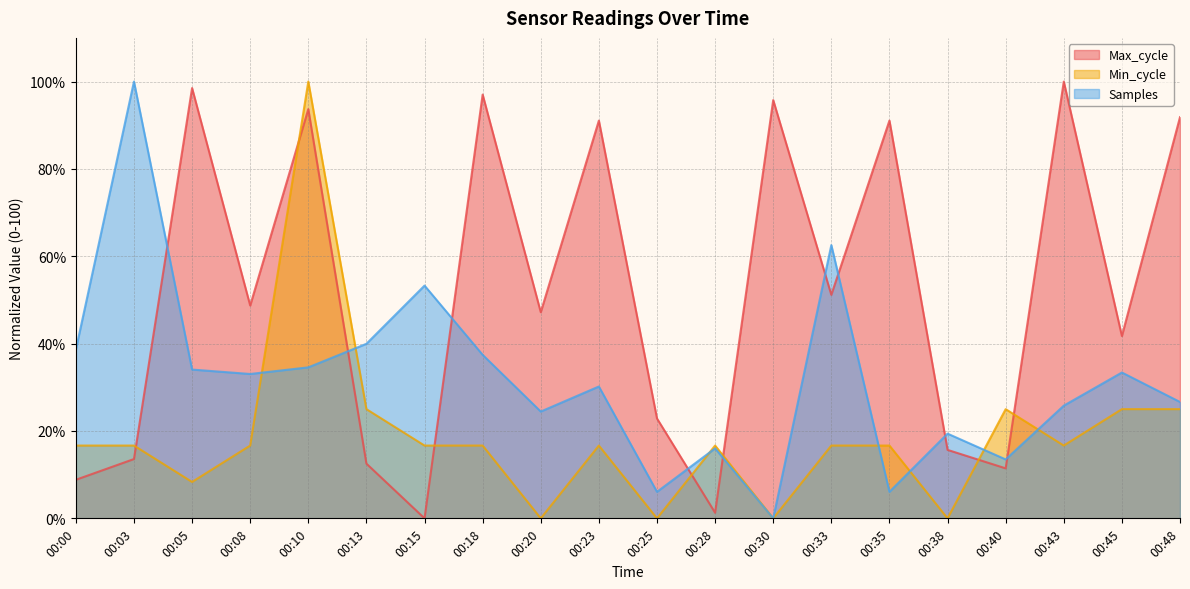

At 00:15, list the series in order from largest to smallest.

Samples, Min_cycle, Max_cycle